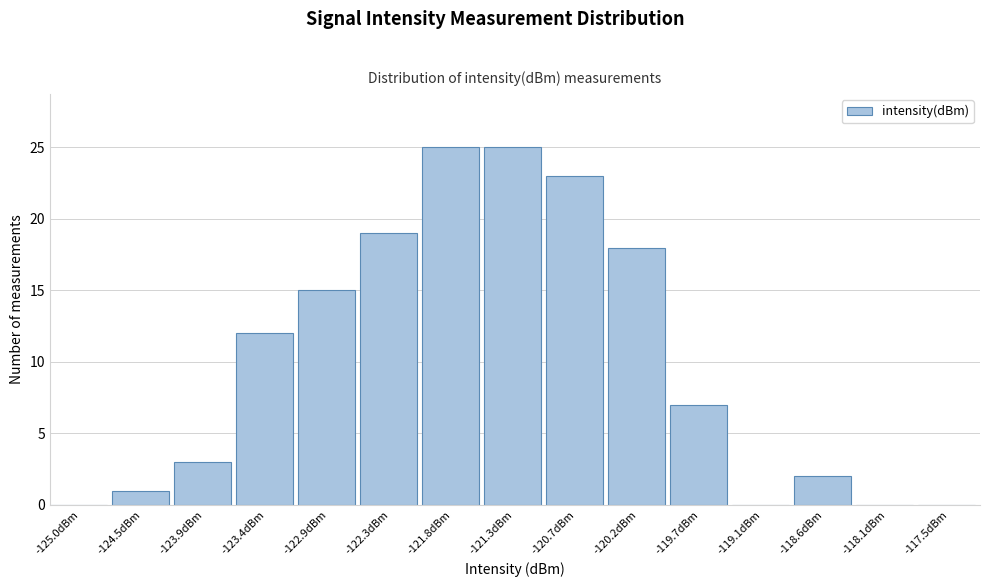

Reading right to left, list all the values displayed in this chart.

-117.5dBm=0	-118.1dBm=0	-118.6dBm=2	-119.1dBm=0	-119.7dBm=7	-120.2dBm=18	-120.7dBm=23	-121.3dBm=25	-121.8dBm=25	-122.3dBm=19	-122.9dBm=15	-123.4dBm=12	-123.9dBm=3	-124.5dBm=1	-125.0dBm=0